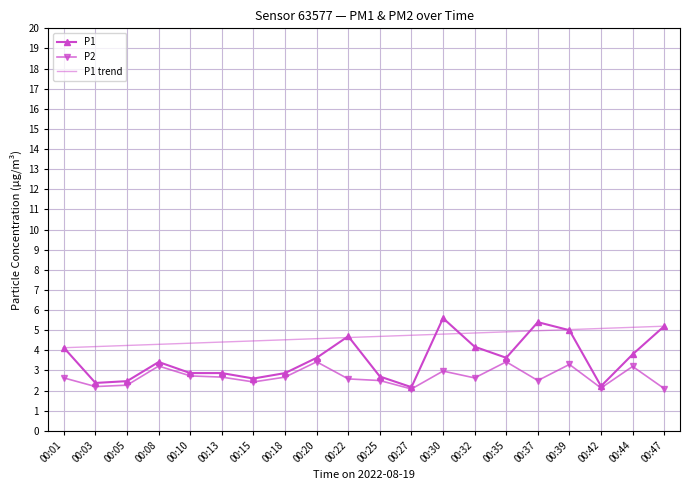

True or false: P2 and P1 trend cross at least once.

False